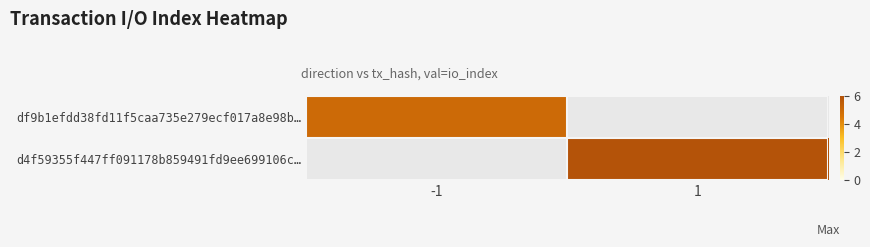

Rank the categories by d4f59355f447ff091178b859491fd9ee699106c… value from highest to lowest.

-1, 1